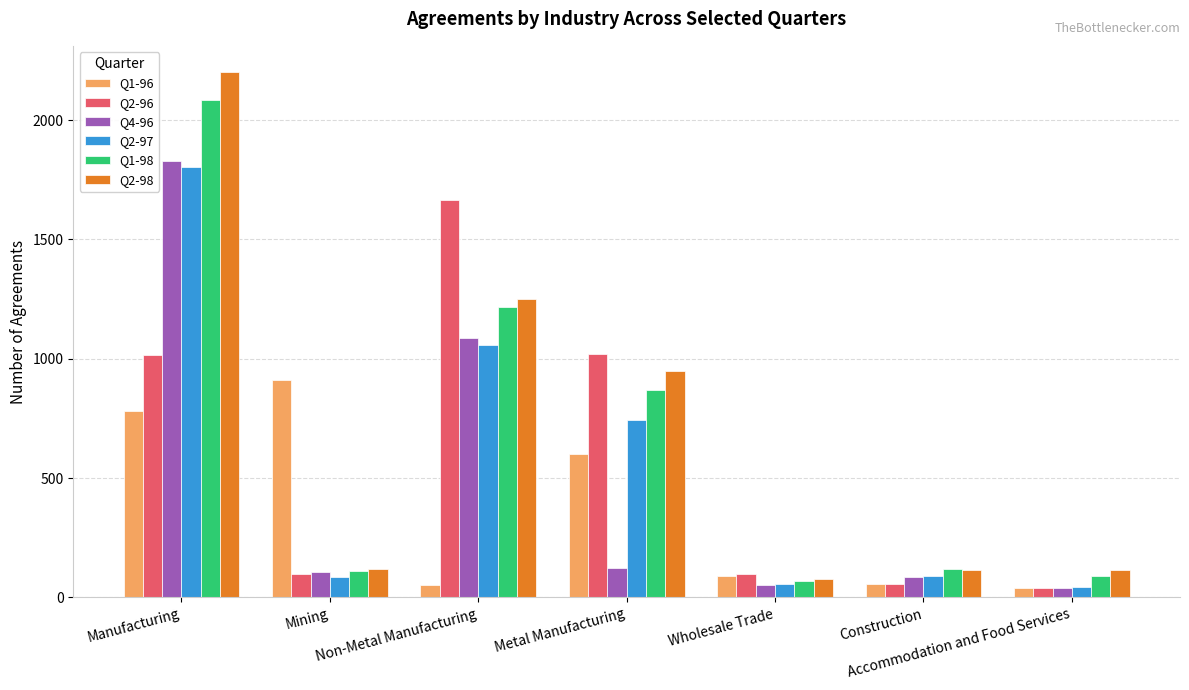

Does the chart contain any negative values?

No